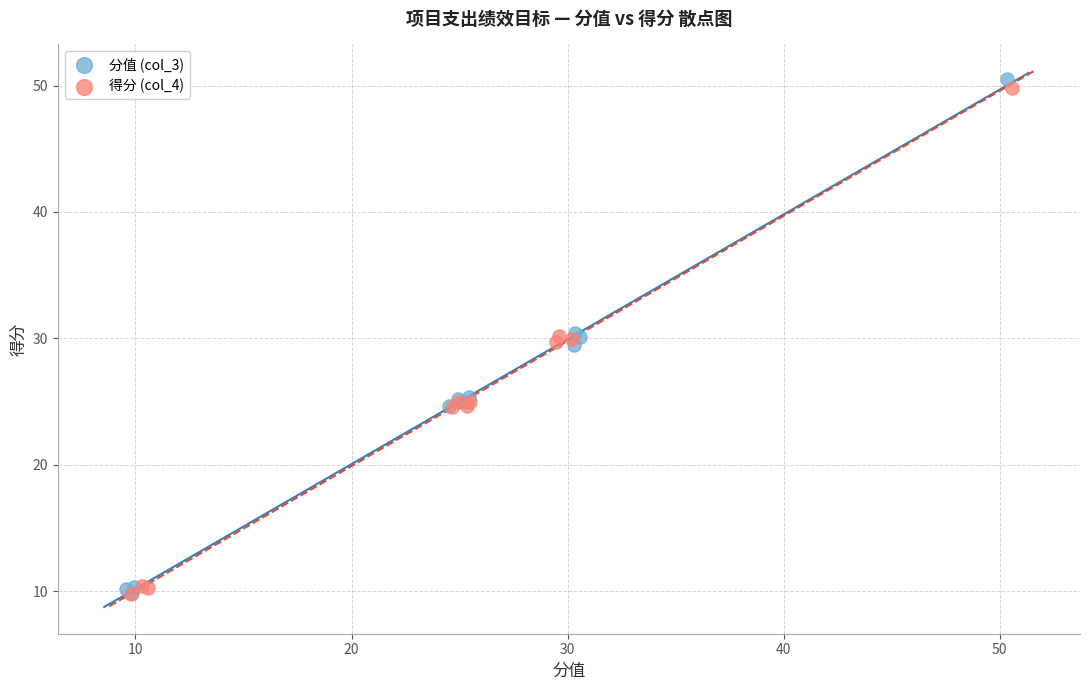

What are all the series names shown in the legend?

分值 (col_3), 得分 (col_4)